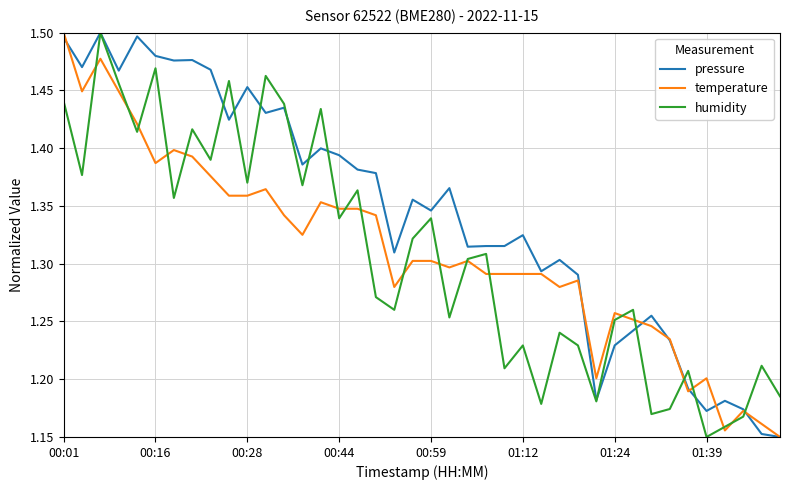

What is the smallest value displayed?

1.1